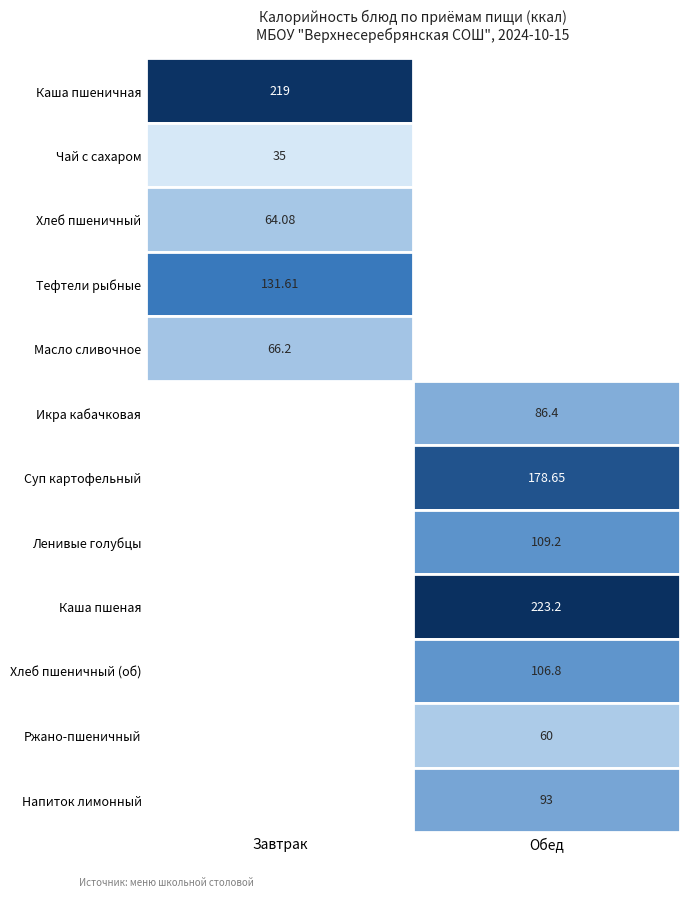

Which category has the lowest value in the Каша пшеничная series?

Обед